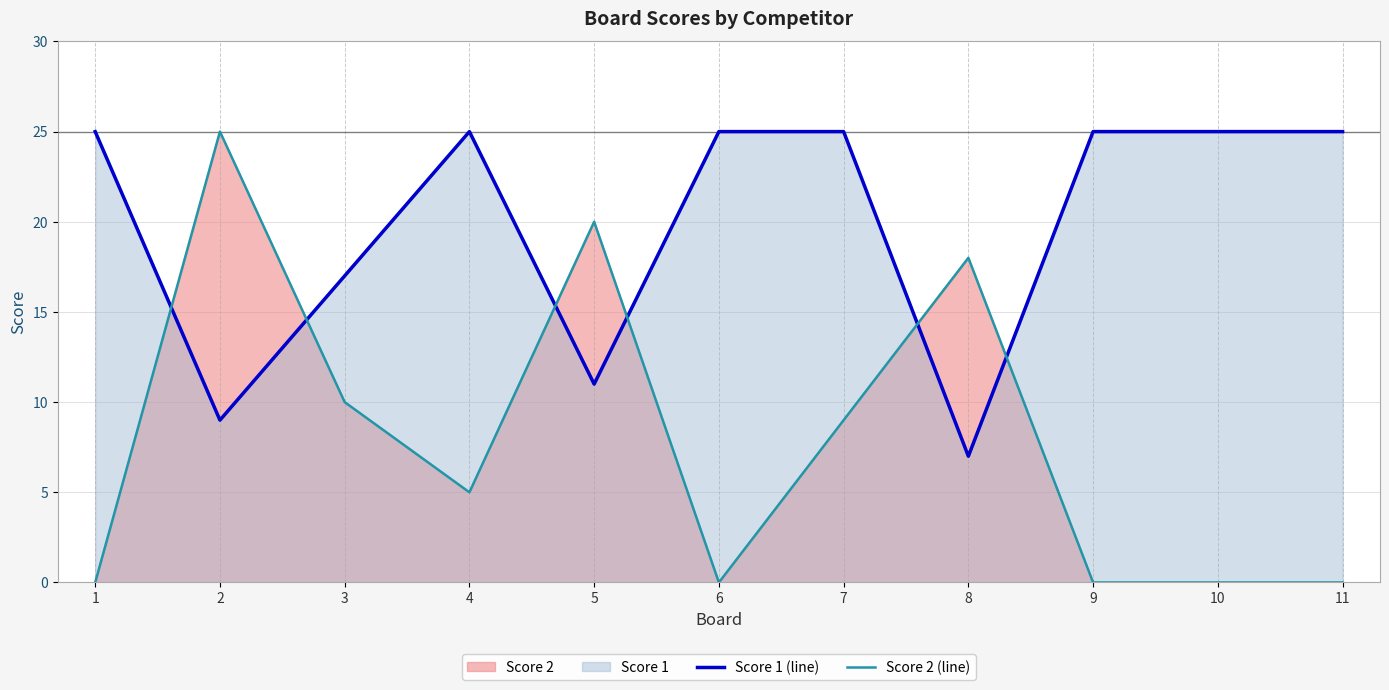

At which category is the sum across all series the highest?

2